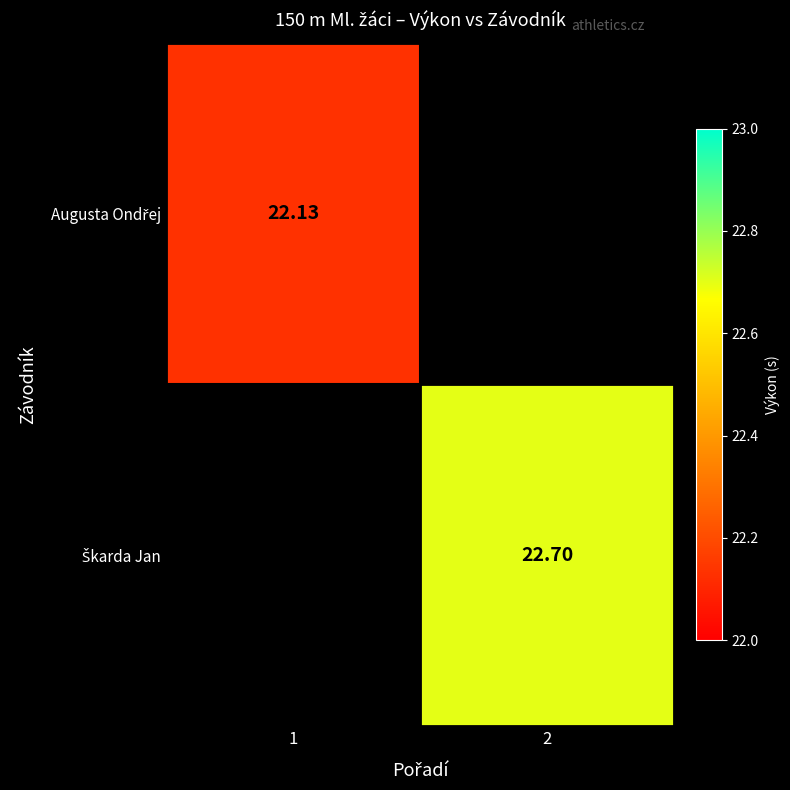

List the series in order of their peak value, lowest first.

Augusta Ondřej, Škarda Jan